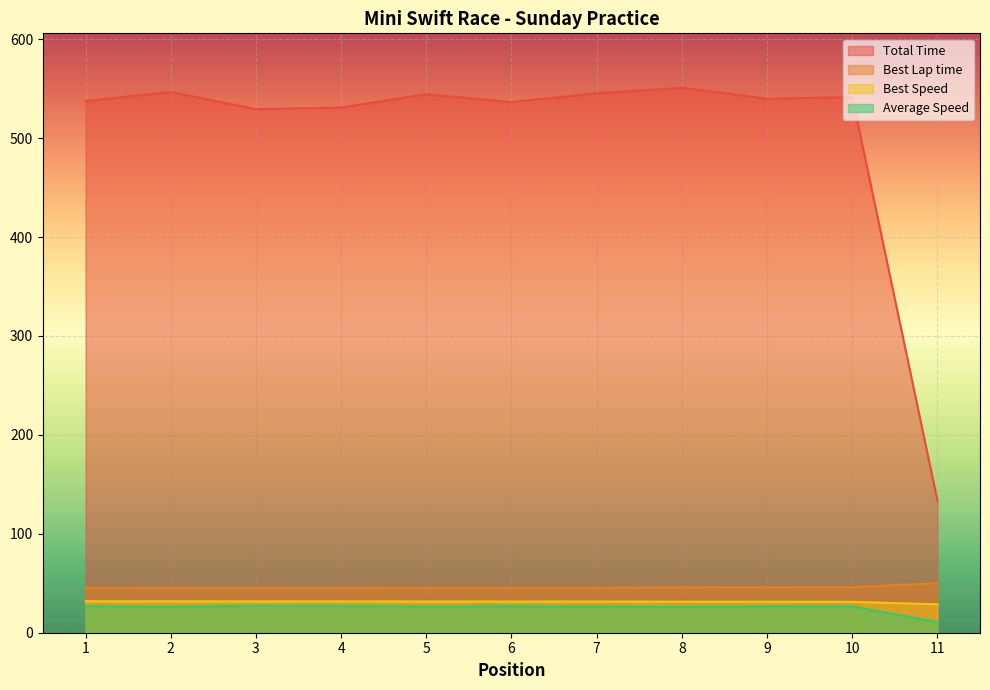

At which label is Best Speed closest to 30?

10